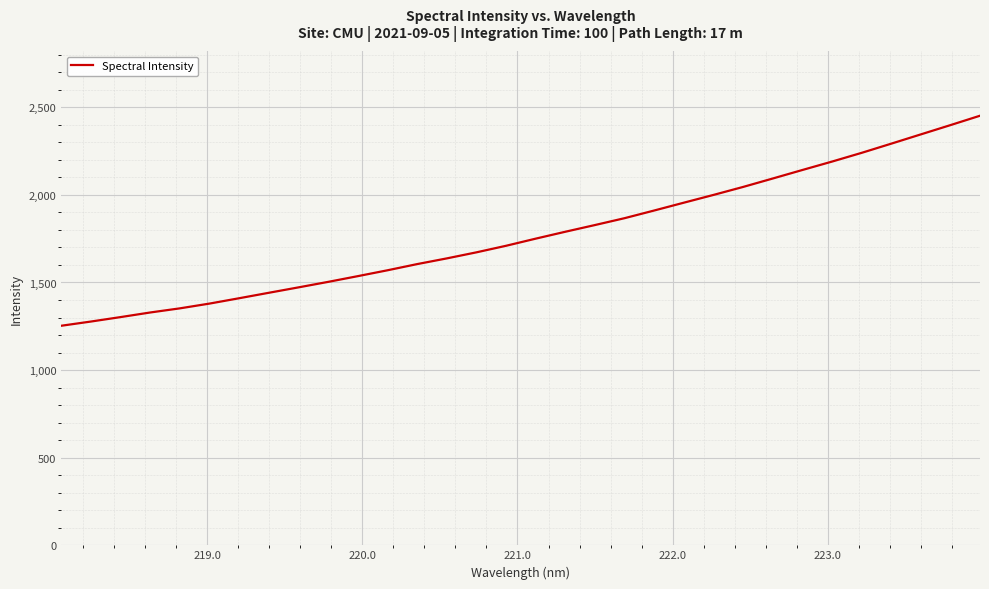

What is the smallest value displayed?

1253.0